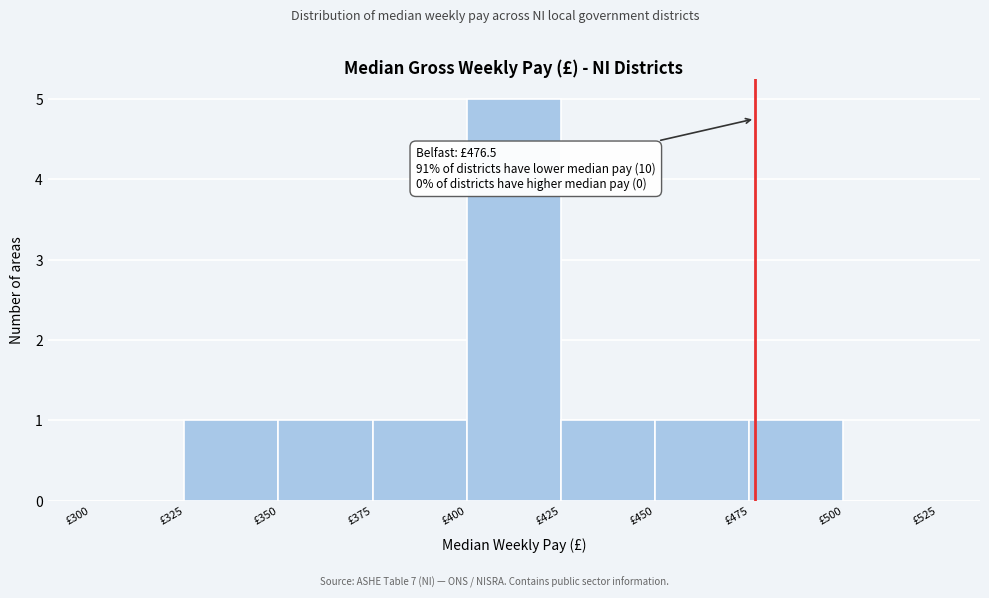

Over which range of the x-axis is the bar tallest?

400 to 425